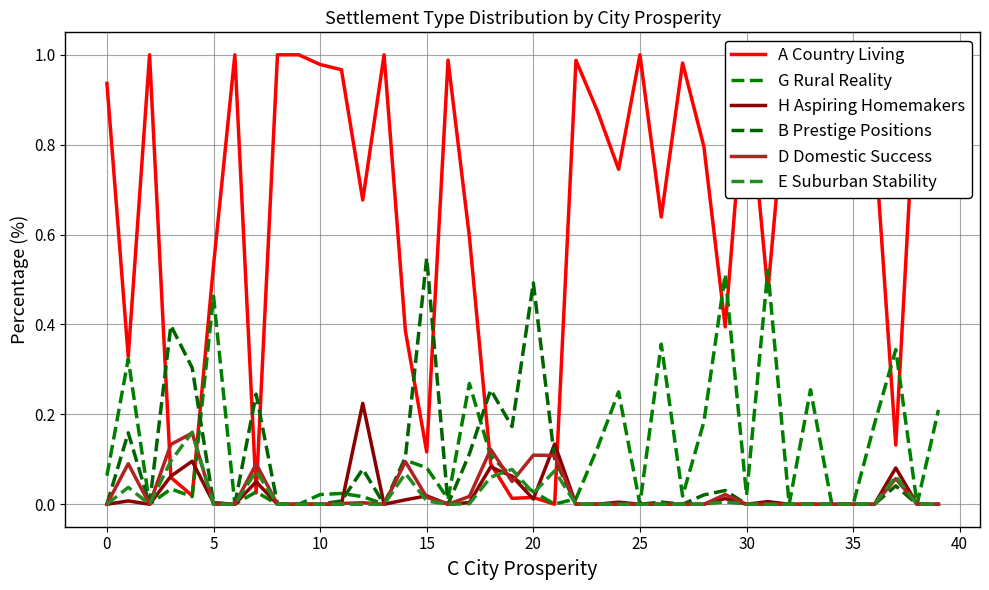

Reading left to right, transcribe all the data shown in this chart.

A Country Living: 0.9	0.3	1.0	0.1	0.0	0.5	1.0	0.0	1.0	1.0	1.0	1.0	0.7	1.0	0.4	0.1	1.0	0.6	0.1	0.0	0.0	0.0	1.0	0.9	0.7	1.0	0.6	1.0	0.8	0.4	1.0	0.5	1.0	0.7	1.0	1.0	0.8	0.1	1.0	0.8
G Rural Reality: 0.1	0.3	0.0	0.0	0.0	0.5	0.0	0.0	0.0	0.0	0.0	0.0	0.0	0.0	0.1	0.1	0.0	0.3	0.1	0.1	0.0	0.0	0.0	0.1	0.2	0.0	0.4	0.0	0.2	0.5	0.0	0.5	0.0	0.3	0.0	0.0	0.2	0.3	0.0	0.2
H Aspiring Homemakers: 0.0	0.0	0.0	0.1	0.1	0.0	0.0	0.1	0.0	0.0	0.0	0.0	0.2	0.0	0.0	0.0	0.0	0.0	0.1	0.1	0.0	0.1	0.0	0.0	0.0	0.0	0.0	0.0	0.0	0.0	0.0	0.0	0.0	0.0	0.0	0.0	0.0	0.1	0.0	0.0
B Prestige Positions: 0.0	0.2	0.0	0.4	0.3	0.0	0.0	0.2	0.0	0.0	0.0	0.0	0.1	0.0	0.1	0.5	0.0	0.1	0.3	0.2	0.5	0.1	0.0	0.0	0.0	0.0	0.0	0.0	0.0	0.0	0.0	0.0	0.0	0.0	0.0	0.0	0.0	0.0	0.0	0.0
D Domestic Success: 0.0	0.1	0.0	0.1	0.2	0.0	0.0	0.1	0.0	0.0	0.0	0.0	0.0	0.0	0.1	0.0	0.0	0.0	0.1	0.1	0.1	0.1	0.0	0.0	0.0	0.0	0.0	0.0	0.0	0.0	0.0	0.0	0.0	0.0	0.0	0.0	0.0	0.1	0.0	0.0
E Suburban Stability: 0.0	0.0	0.0	0.1	0.2	0.0	0.0	0.1	0.0	0.0	0.0	0.0	0.0	0.0	0.1	0.0	0.0	0.0	0.1	0.1	0.0	0.1	0.0	0.0	0.0	0.0	0.0	0.0	0.0	0.0	0.0	0.0	0.0	0.0	0.0	0.0	0.0	0.1	0.0	0.0